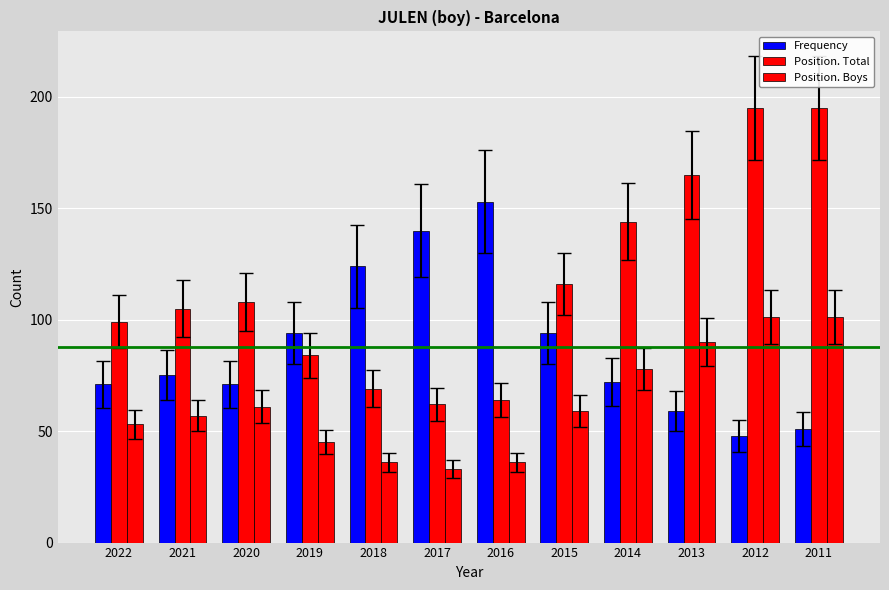

Reading right to left, list all the values displayed in this chart.

Frequency: 51	48	59	72	94	153	140	124	94	71	75	71
Position. Total: 195	195	165	144	116	64	62	69	84	108	105	99
Position. Boys: 101	101	90	78	59	36	33	36	45	61	57	53